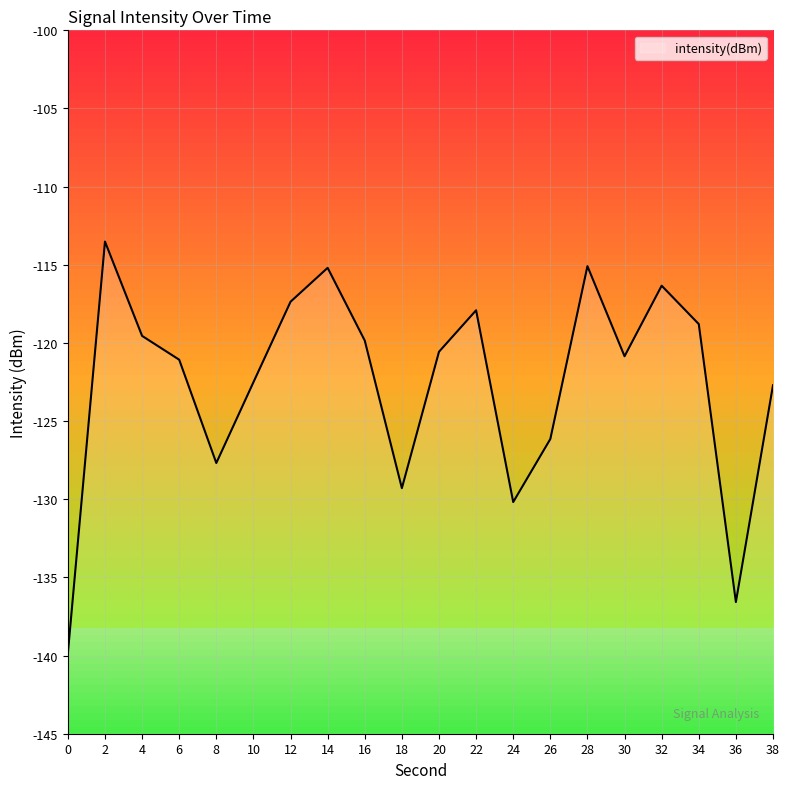

What is the value of the 4th point from the left?

-121.1